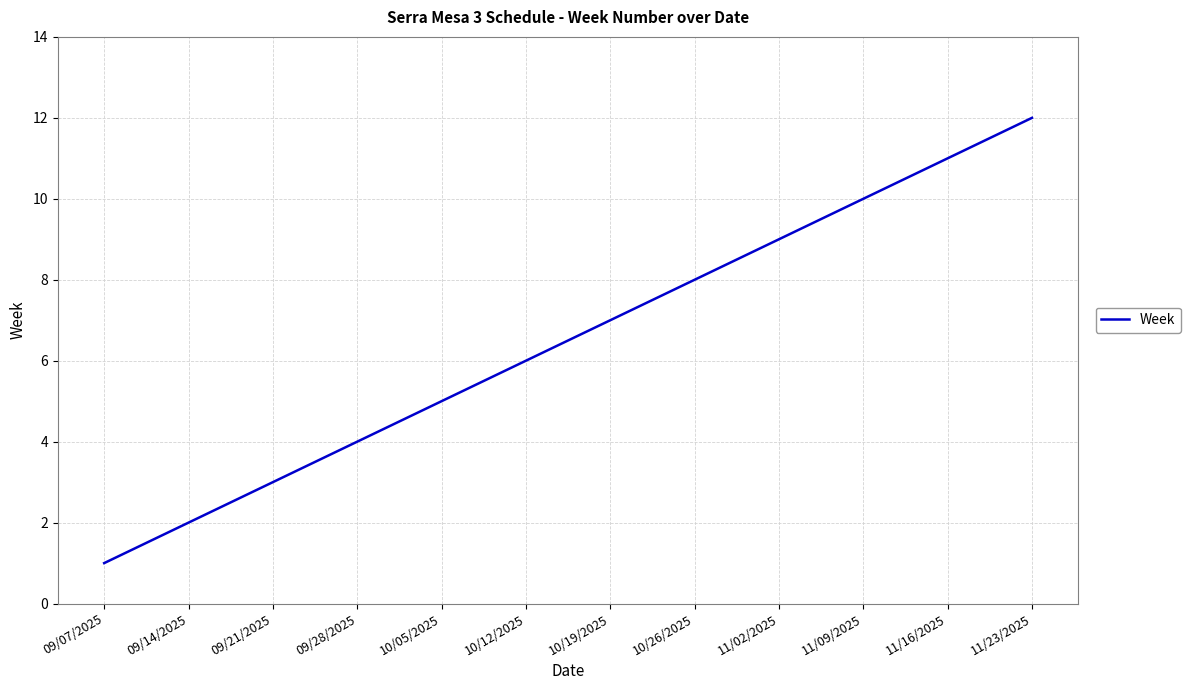

Is it true that the value at 11/16/2025 is 11?

True